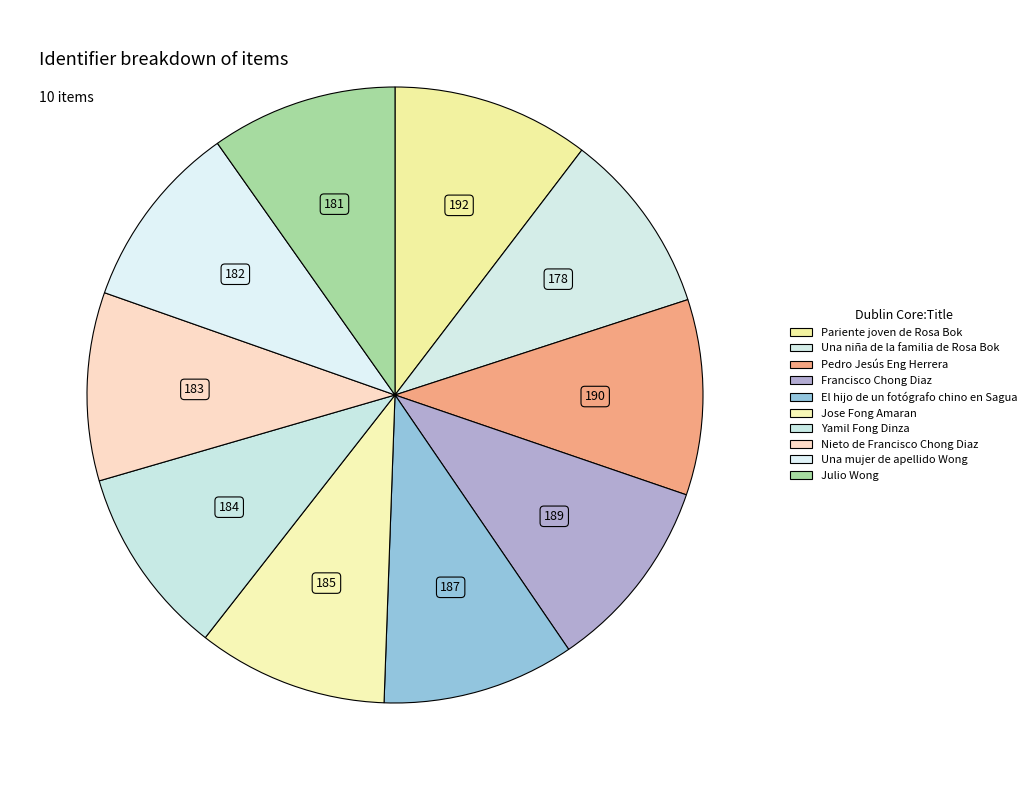

Count the number of slices in the pie.

10